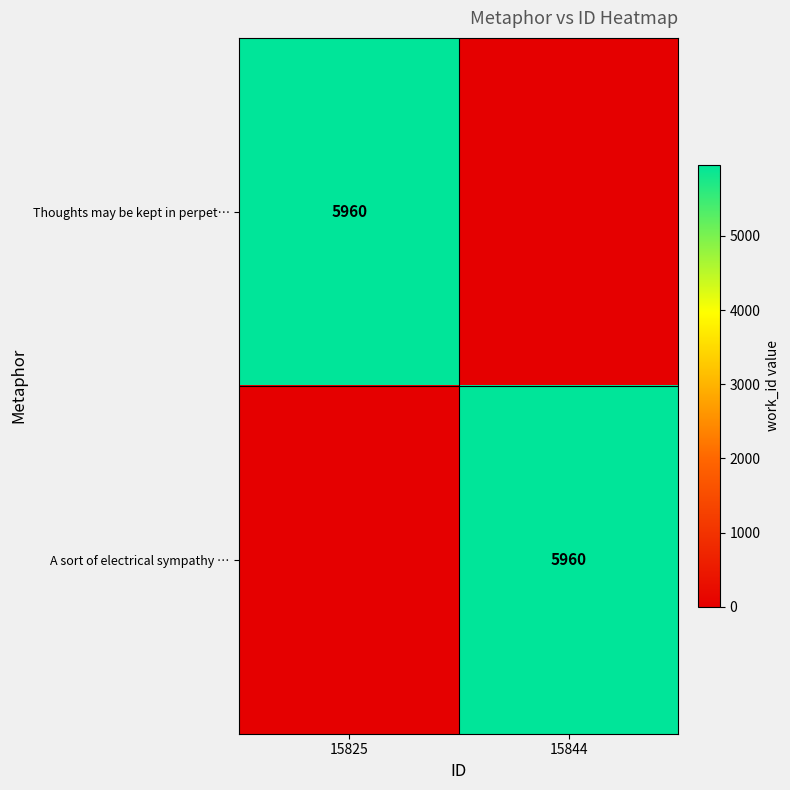

Count the number of categories in the chart.

2